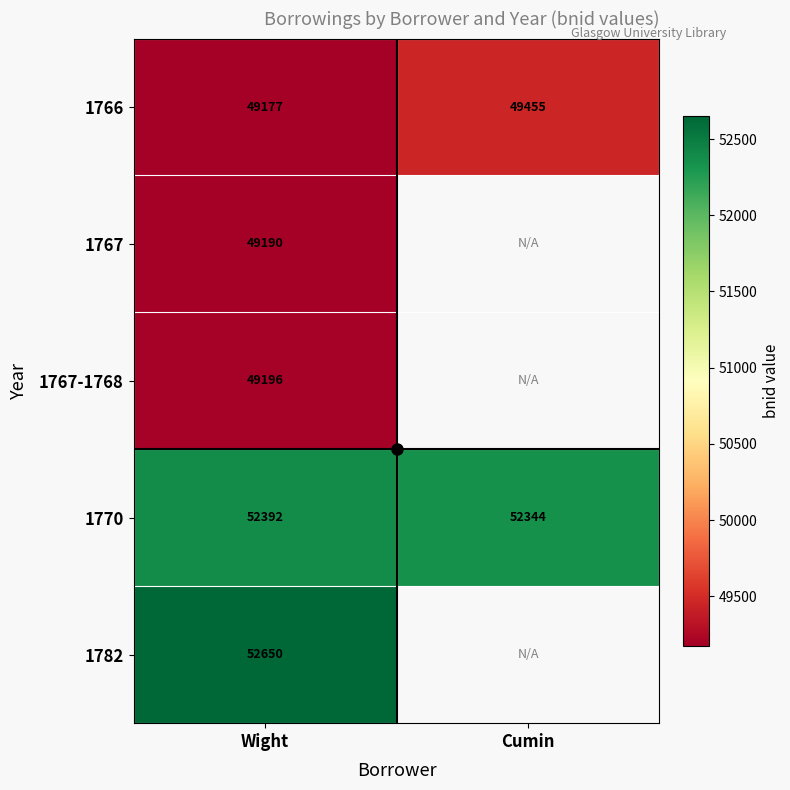

What is the difference between the 1770 values at Cumin and Wight?

48